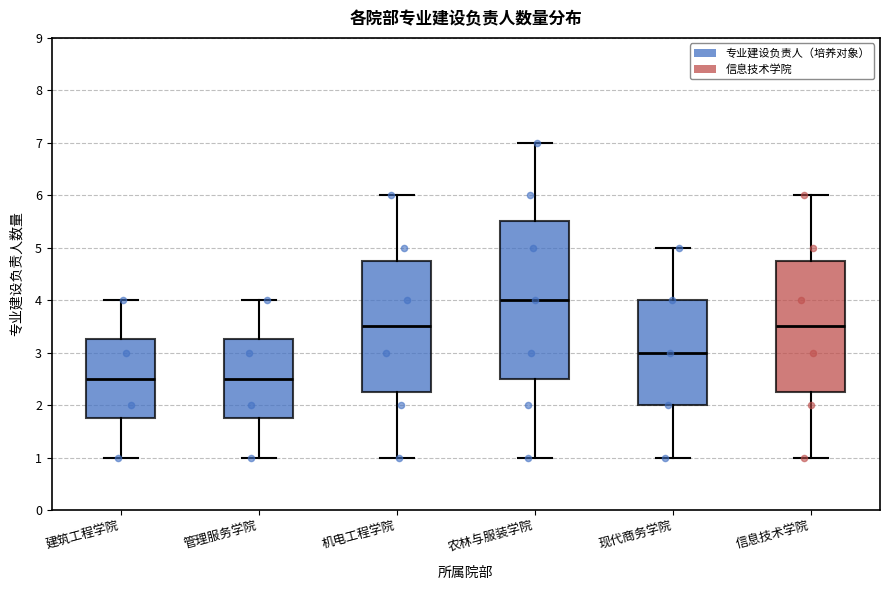

Where does the lower whisker of the box for 建筑工程学院 end on the y-axis? The values are not printed on the chart, so give them approximately, as read against the axis.

1.0